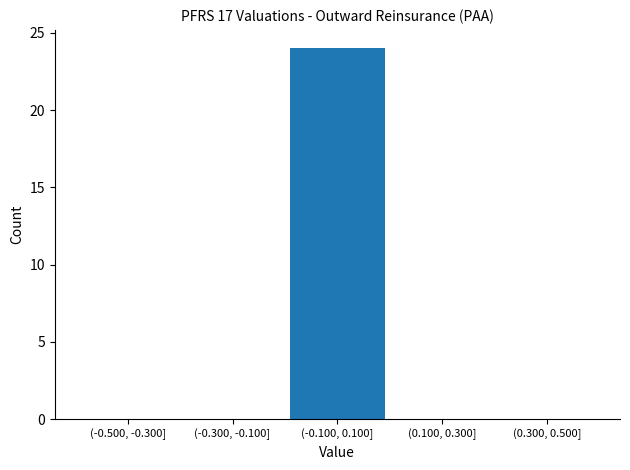

Reading right to left, what are all the values shown in this chart?

(0.300, 0.500]=0	(0.100, 0.300]=0	(-0.100, 0.100]=24	(-0.300, -0.100]=0	(-0.500, -0.300]=0